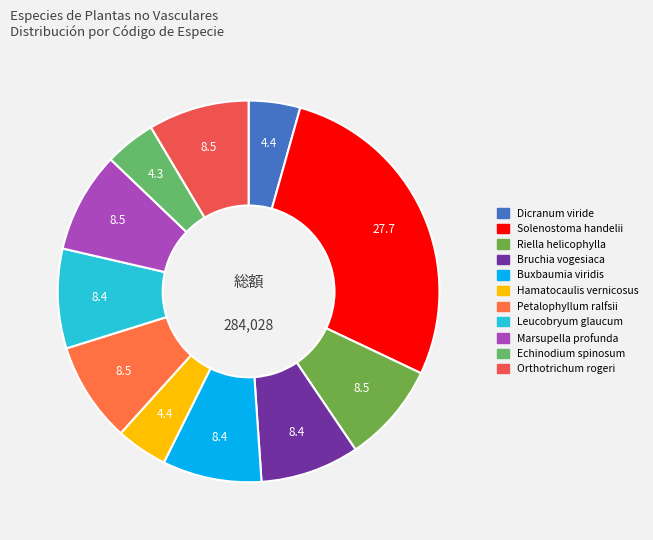

Is it true that Buxbaumia viridis is 8% of the pie?

True